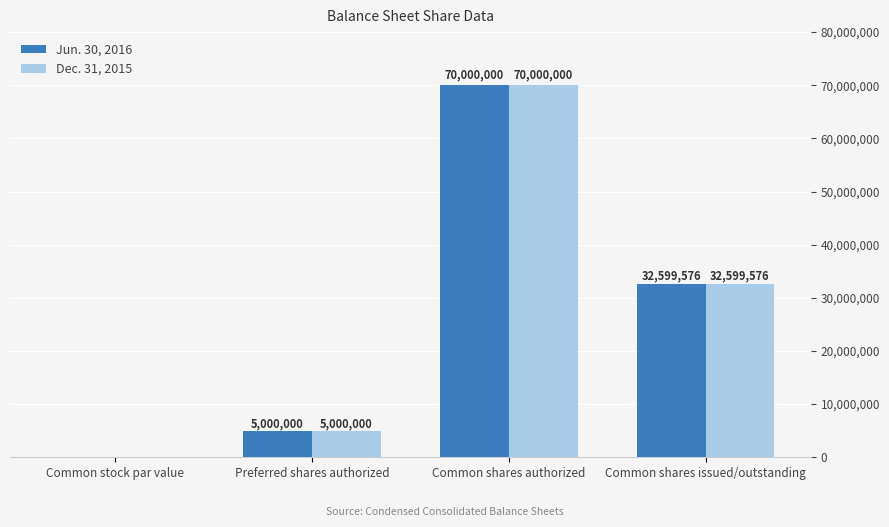

What is the sum of the Dec. 31, 2015 values at Common stock par value and Common shares issued/outstanding?

32599576.0